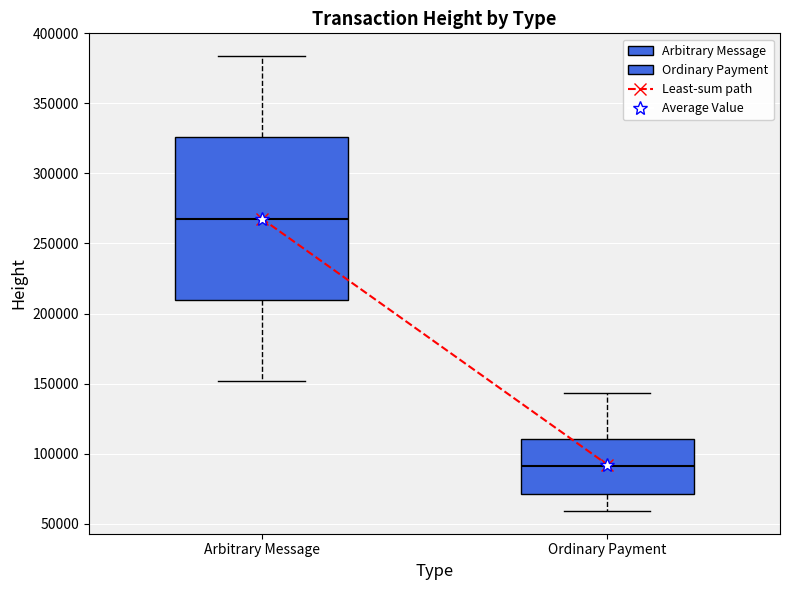

Reading left to right, transcribe this box plot: for each box, give where its median line is, the range the box spans, and where its two whiskers end, as read against the y-axis. The values are not printed on the chart, so give them approximately, as read against the axis.

Arbitrary Message: median 270000, box 210000 to 325000, whiskers 150000 to 385000
Ordinary Payment: median 90000, box 70000 to 110000, whiskers 60000 to 145000